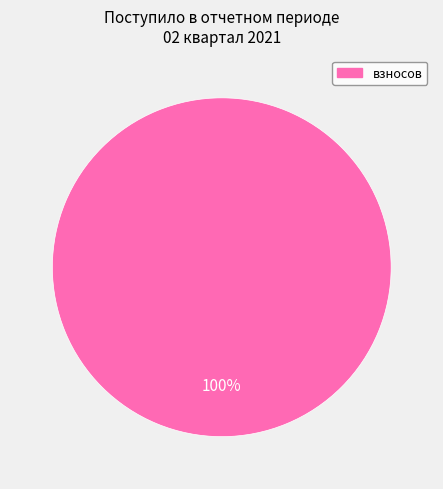

Does any single category account for the majority?

Yes